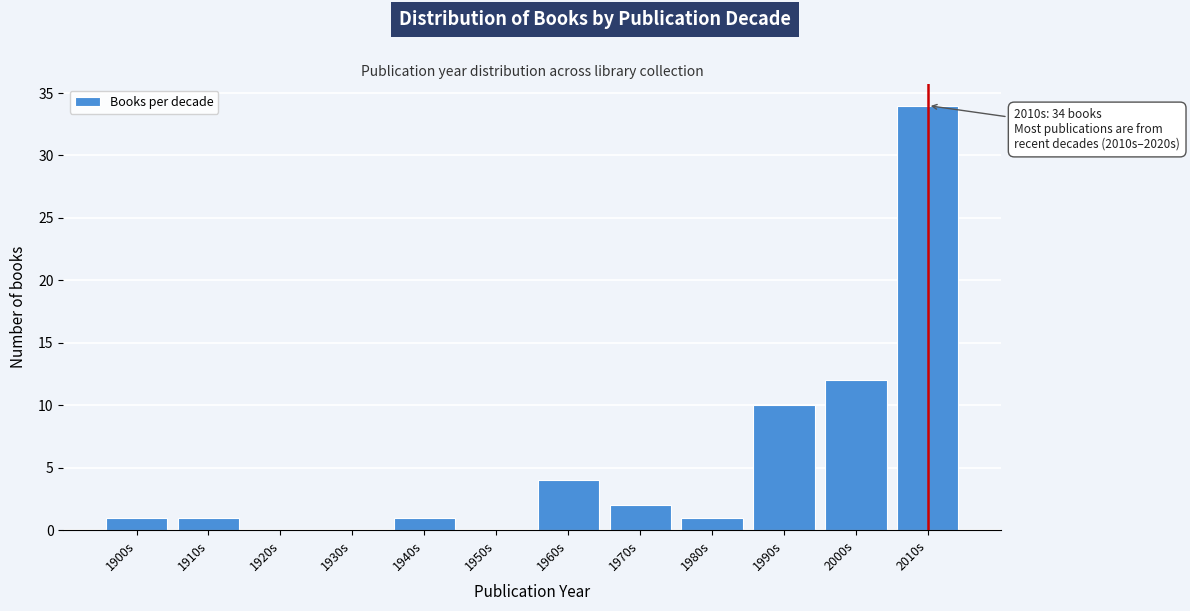

Reading left to right, what are all the values shown in this chart?

1900s=1	1910s=1	1920s=0	1930s=0	1940s=1	1950s=0	1960s=4	1970s=2	1980s=1	1990s=10	2000s=12	2010s=34